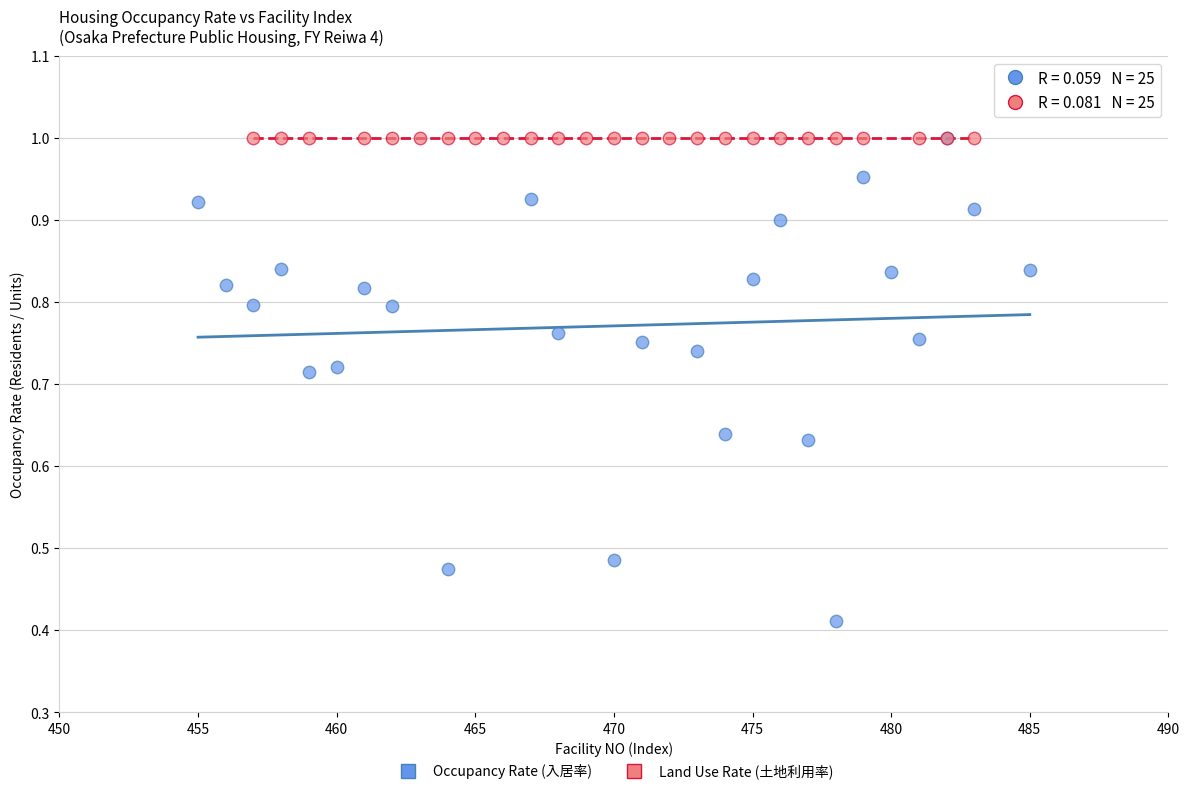

Which series contains the lowest Y value?

Occupancy Rate (入居率)